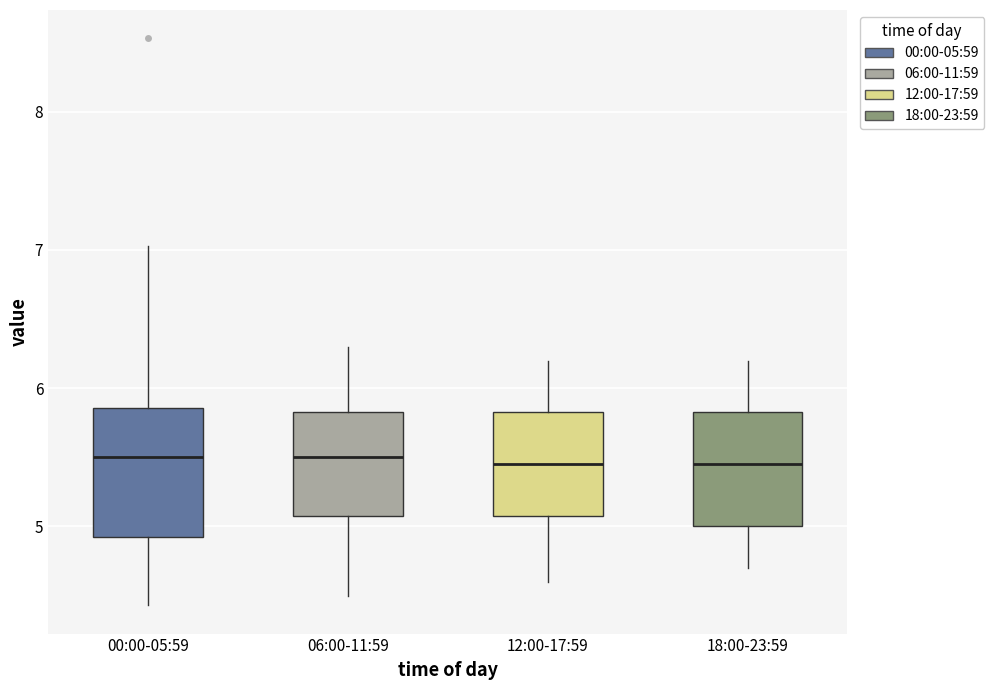

Reading left to right, read every box against the y-axis: the position of its median line, the range the box covers, and the ends of its whiskers. The values are not printed on the chart, so give them approximately, as read against the axis.

00:00-05:59: median 5.5, box 4.9 to 5.9, whiskers 4.4 to 7.0
06:00-11:59: median 5.5, box 5.1 to 5.8, whiskers 4.5 to 6.3
12:00-17:59: median 5.5, box 5.1 to 5.8, whiskers 4.6 to 6.2
18:00-23:59: median 5.5, box 5.0 to 5.8, whiskers 4.7 to 6.2